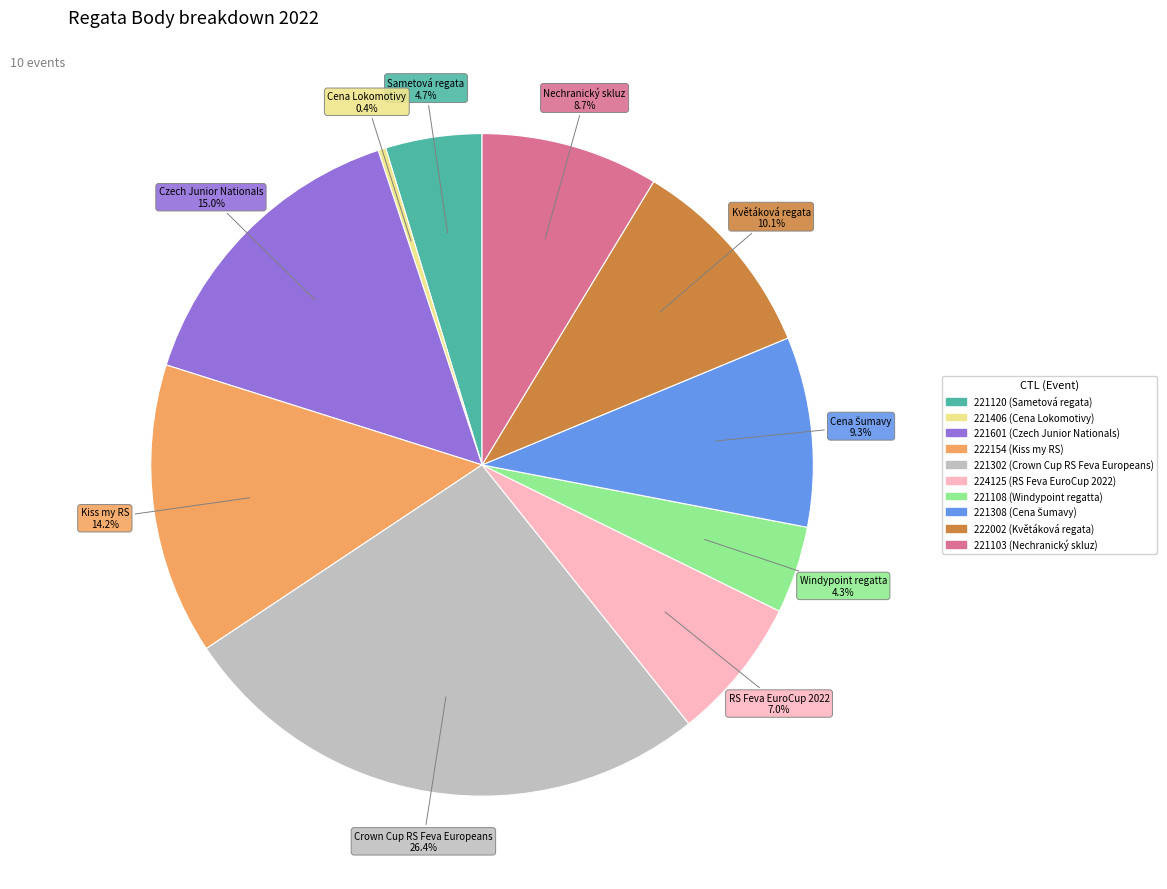

What percentage do 221103 and 222154 together represent?

22.9%